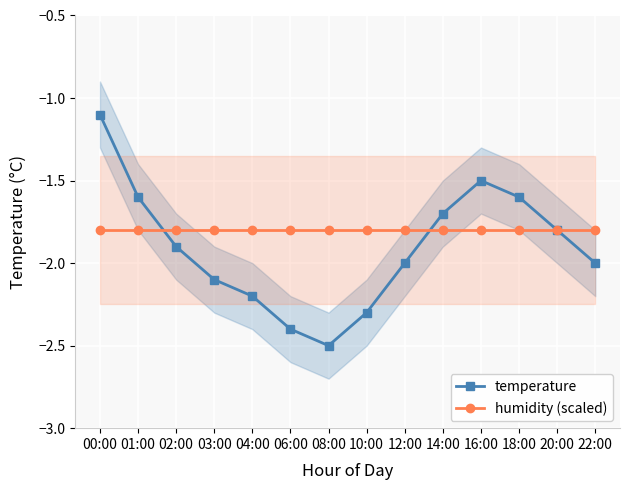

What is the highest value of the humidity (scaled) series?

-1.8